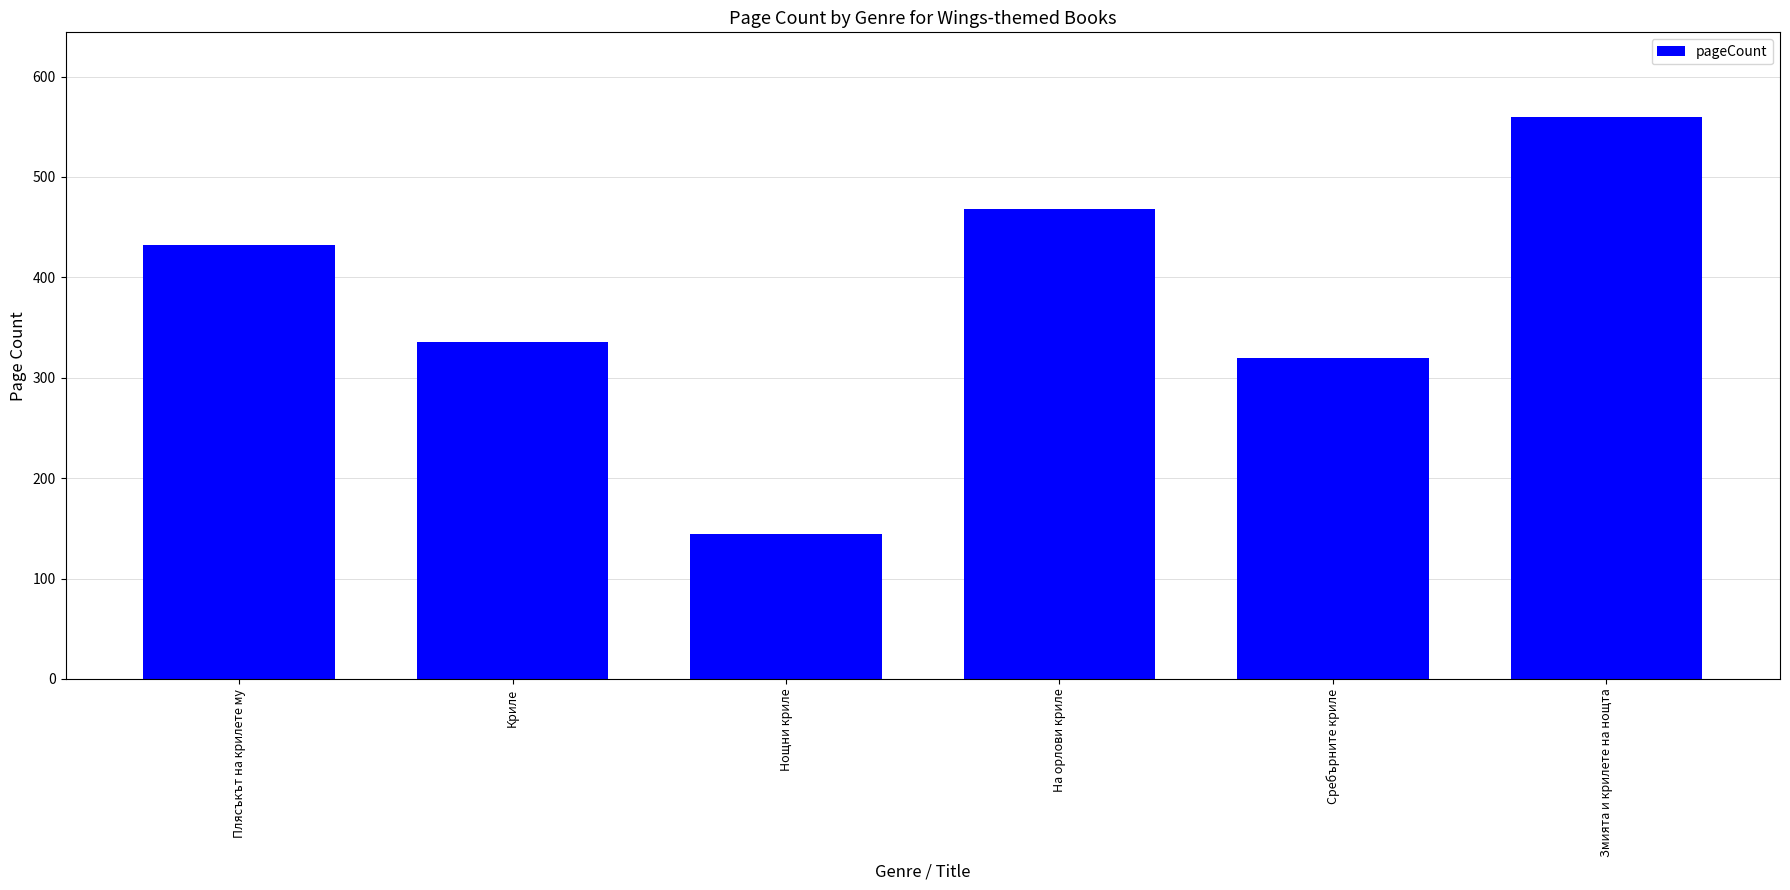

At which label is the value closest to 352?

Криле